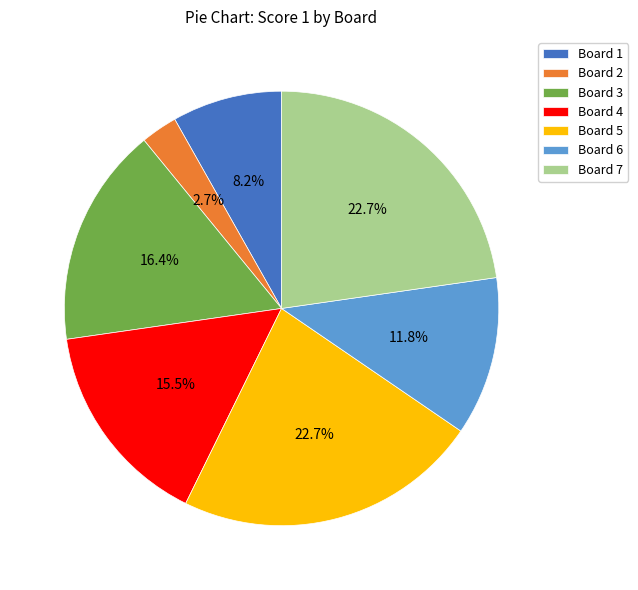

Between Board 7 and Board 4, which is larger?

Board 7